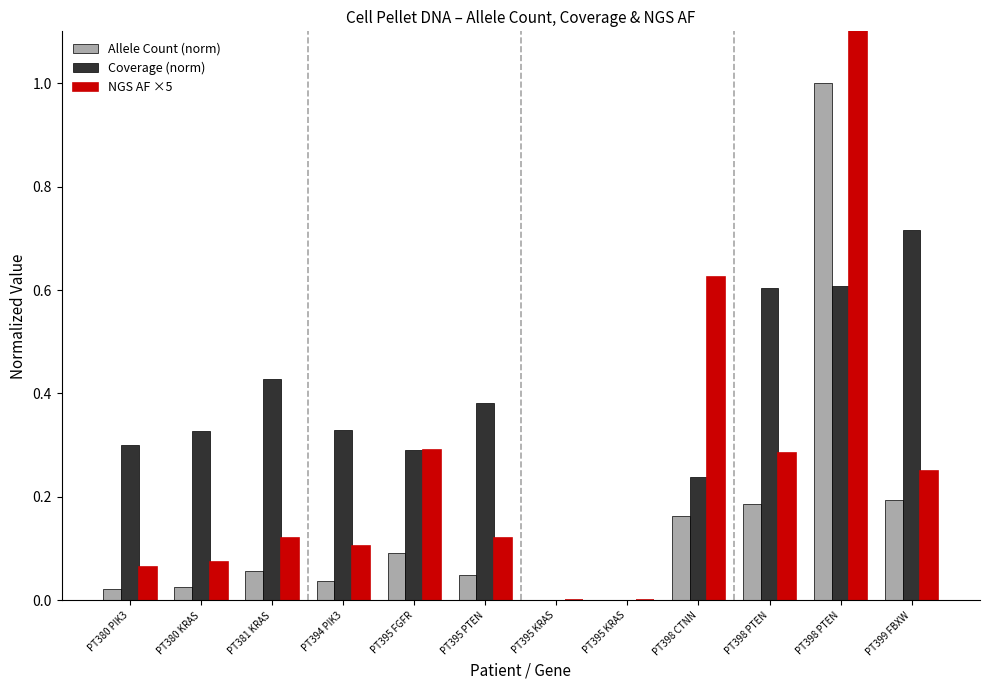

Is it true that NGS AF ×5 equals 0.0 at PT395 KRAS?

True